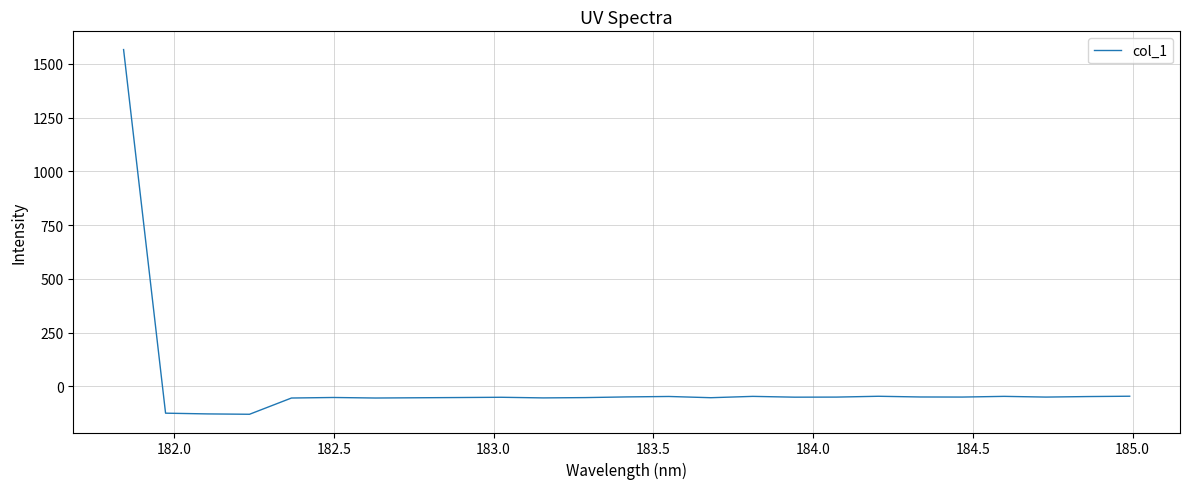

What is the difference between the maximum and minimum values?

1696.5